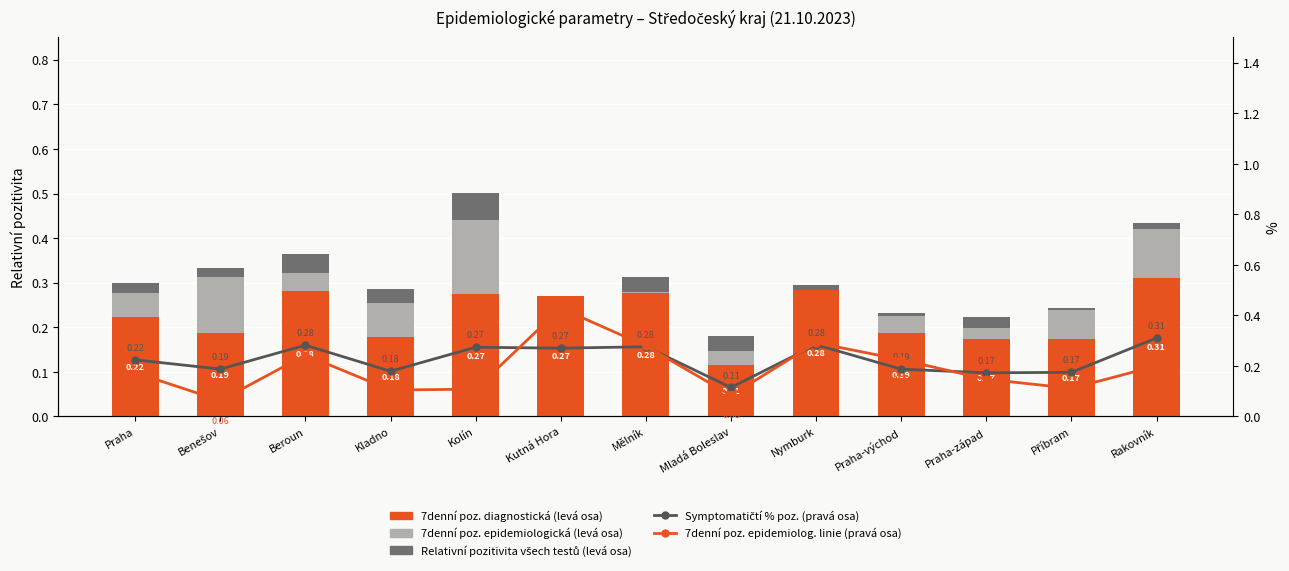

Is it true that Symptomatičtí % poz. (pravá osa) equals 0.1 at Benešov?

False